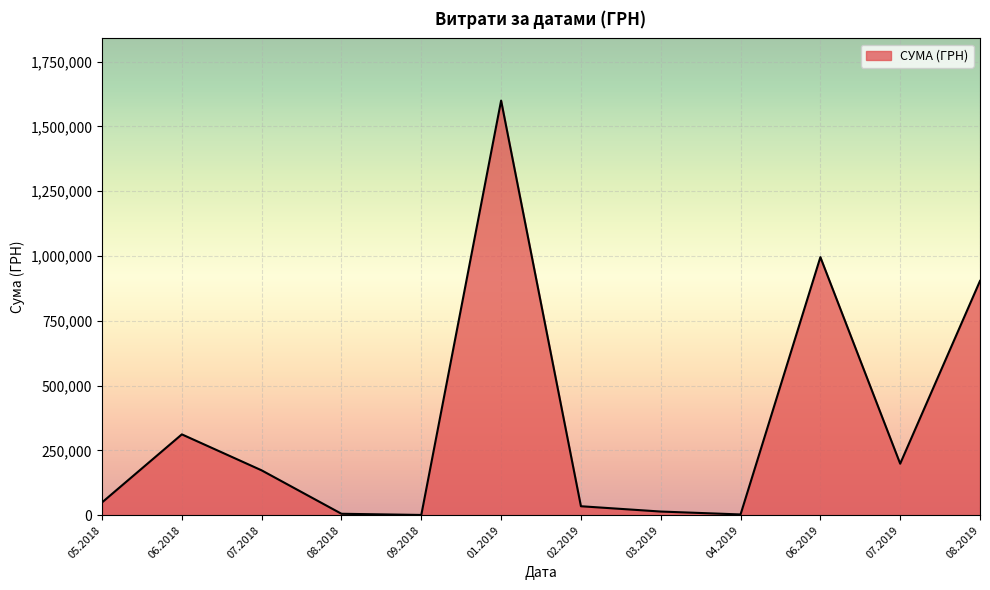

The value at 06.2019 is 995502.9. True or false?

True